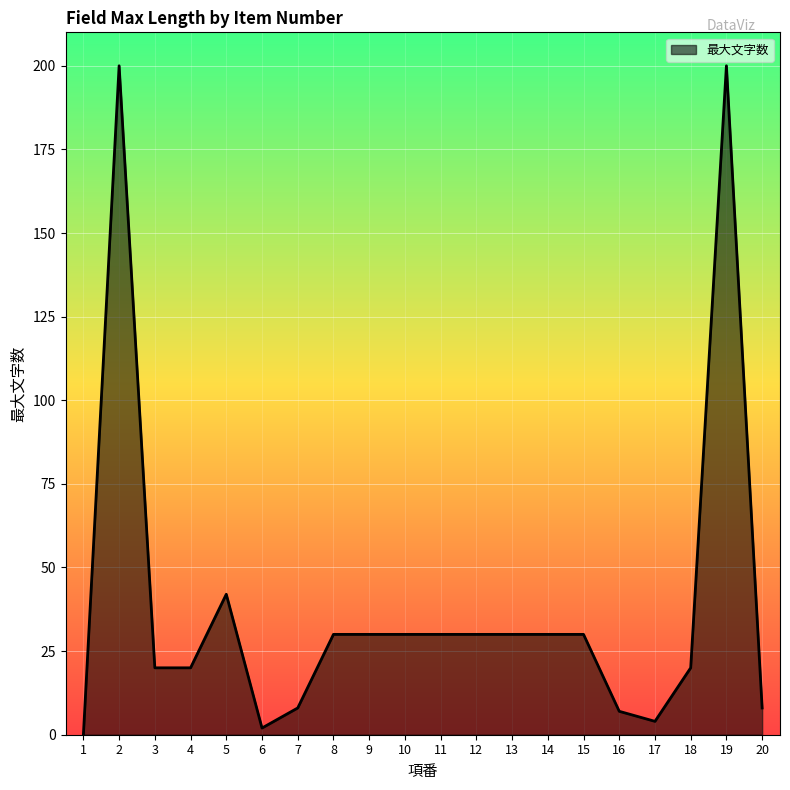

What is the difference between the maximum and minimum values?

200